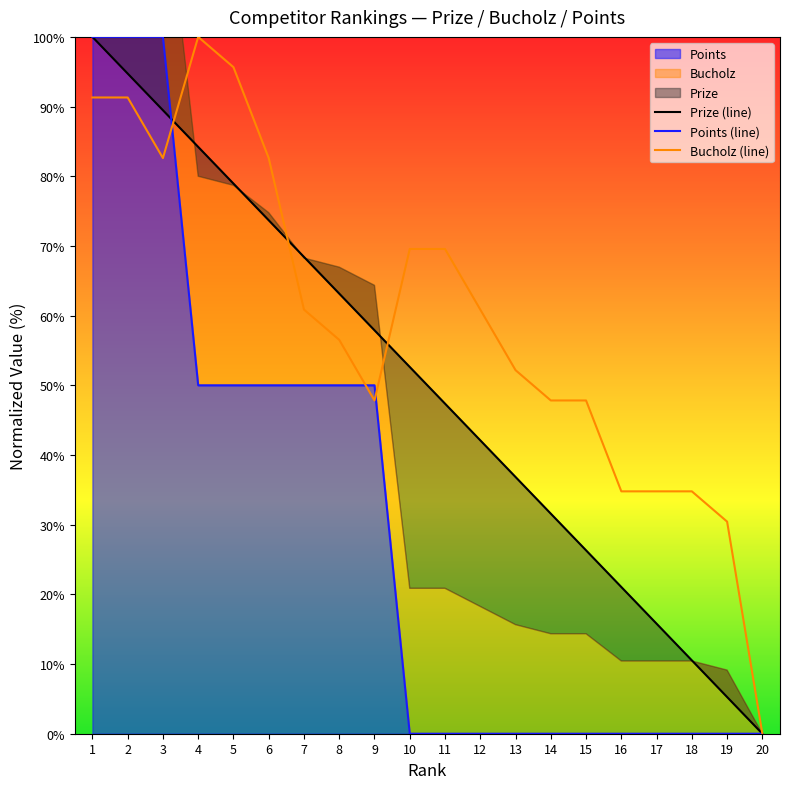

At which category is the sum across all series the highest?

1